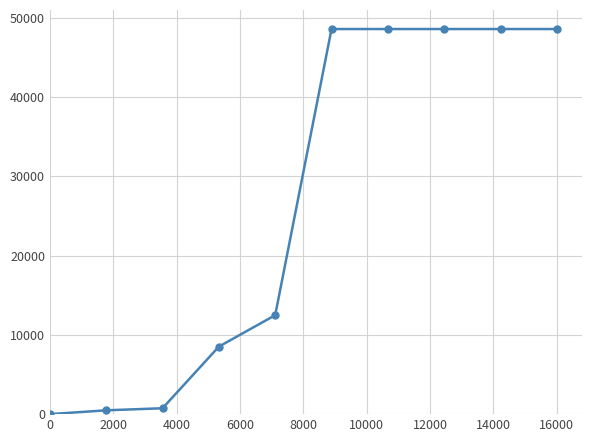

What is the greatest value displayed?

48563.6